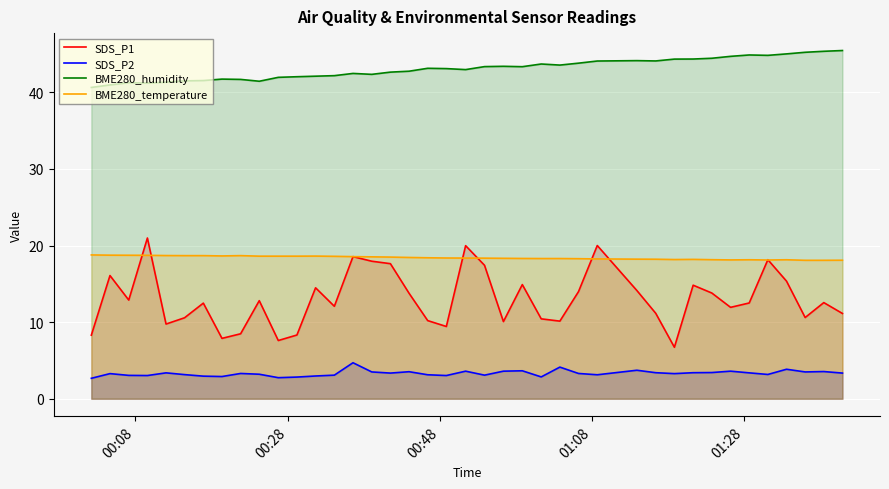

Which series has the largest total across all categories?

BME280_humidity